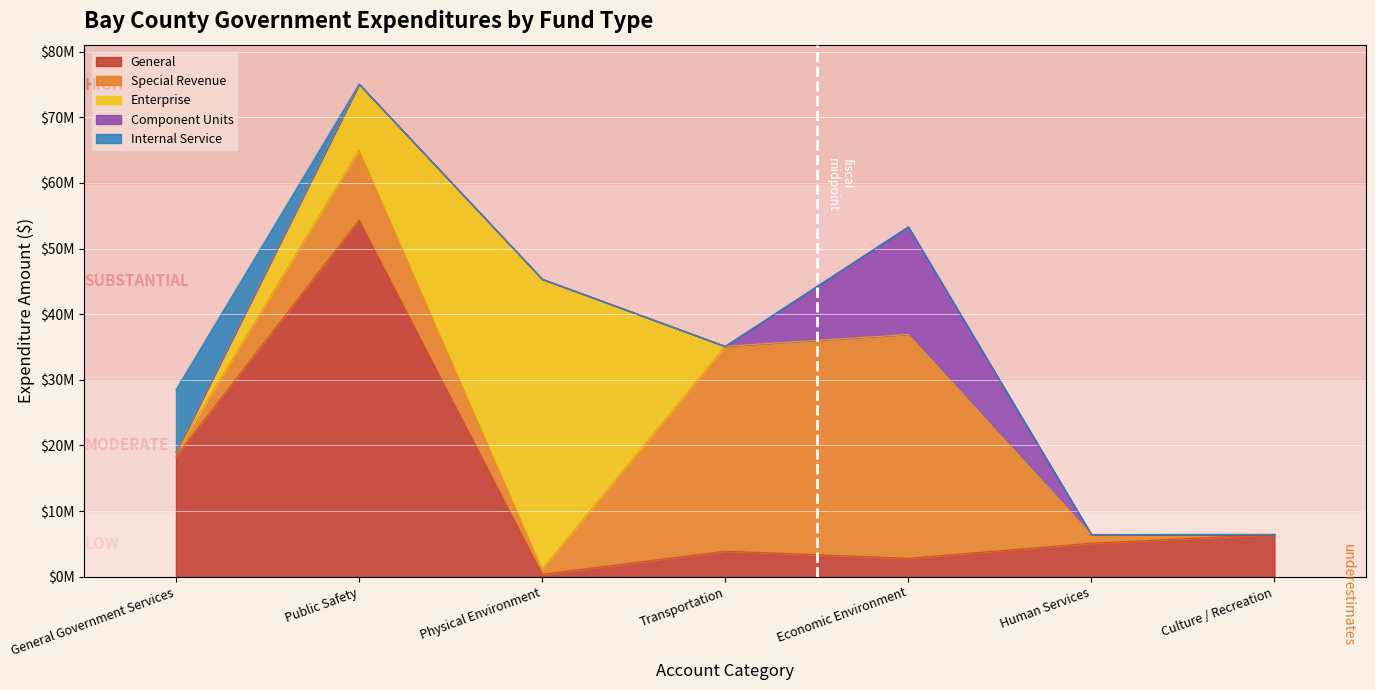

Reading left to right, extract all data points from this chart.

General: 18351069	54357176	371599	3895649	2808978	5106574	6448256
Special Revenue: 634581	10645843	744397	31223525	34097434	1324674	0
Enterprise: 0	10071197	44245498	0	0	0	0
Component Units: 0	0	0	0	16409488	0	0
Internal Service: 9549785	0	0	0	0	0	0